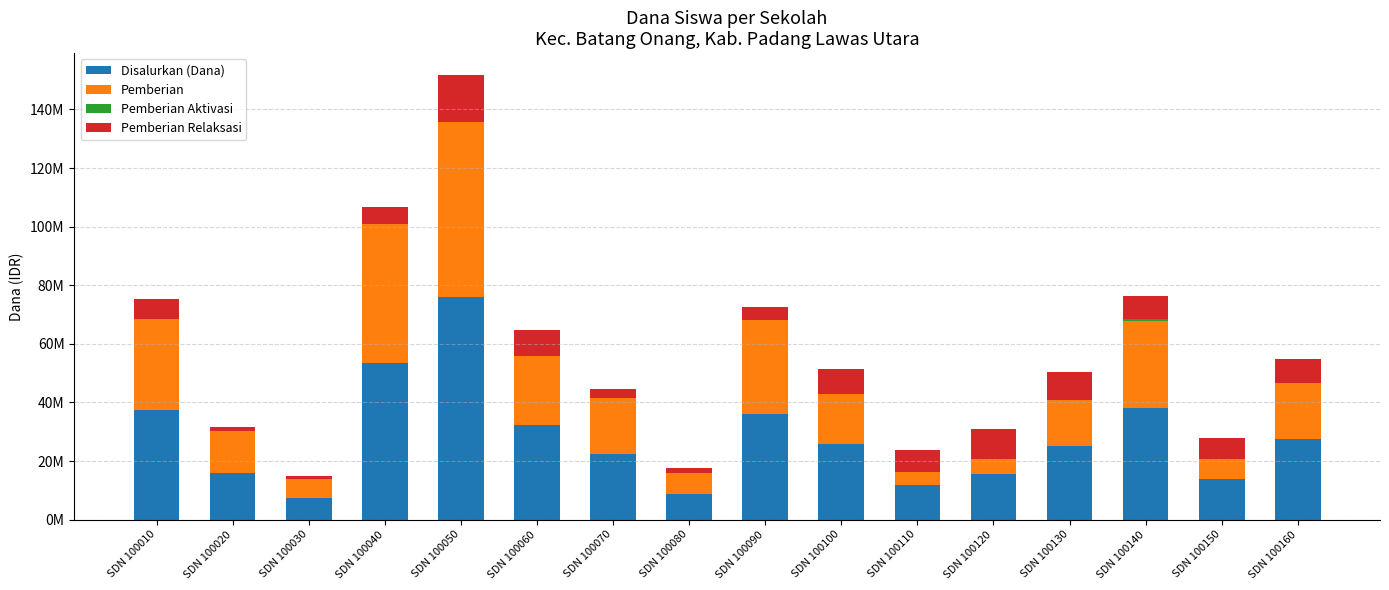

Does the chart contain stacked bars?

Yes